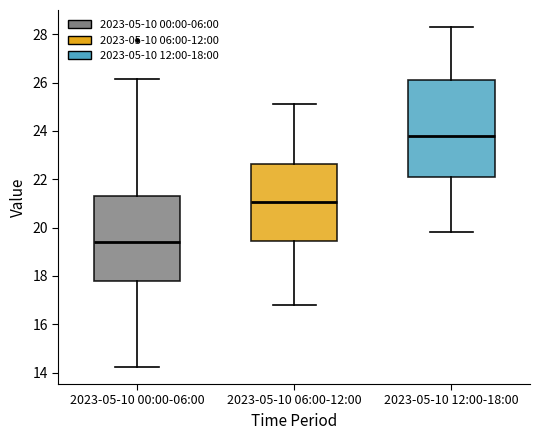

Where is the upper edge of the box for 2023-05-10 12:00-18:00 on the y-axis? The values are not printed on the chart, so give them approximately, as read against the axis.

26.2